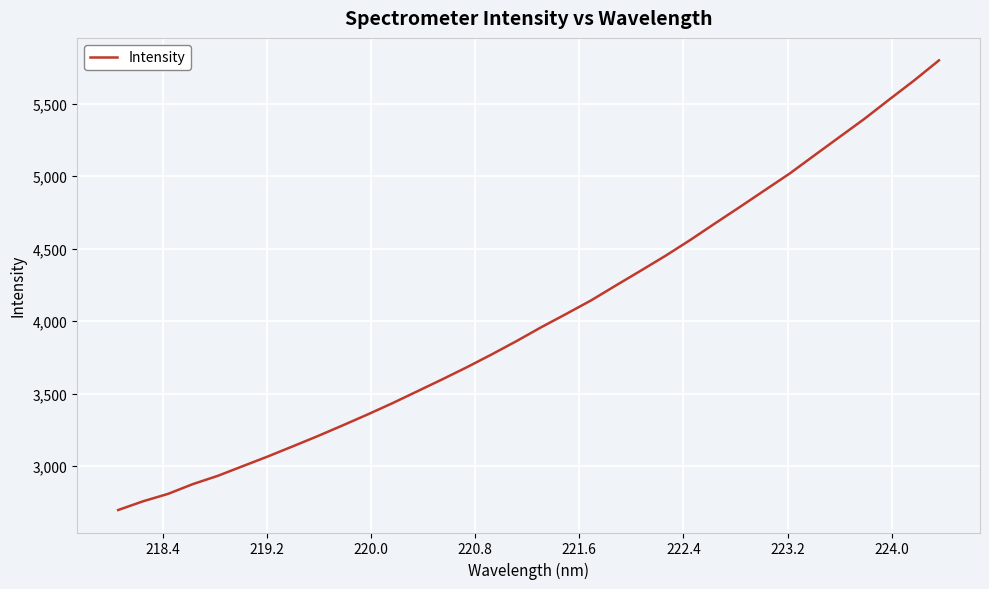

What is the smallest value displayed?

2697.3